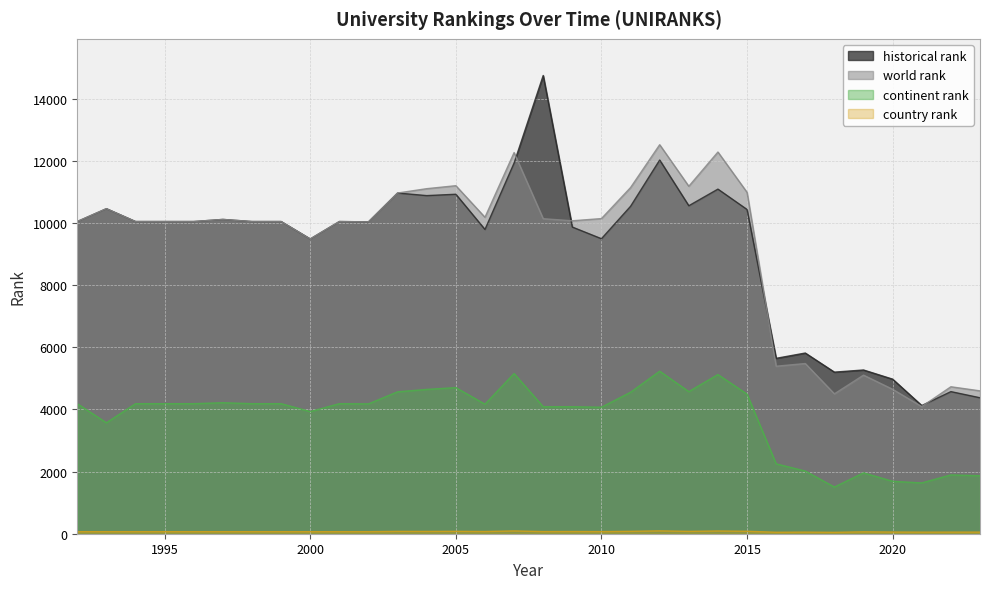

Which category has the lowest value in the continent rank series?

2018